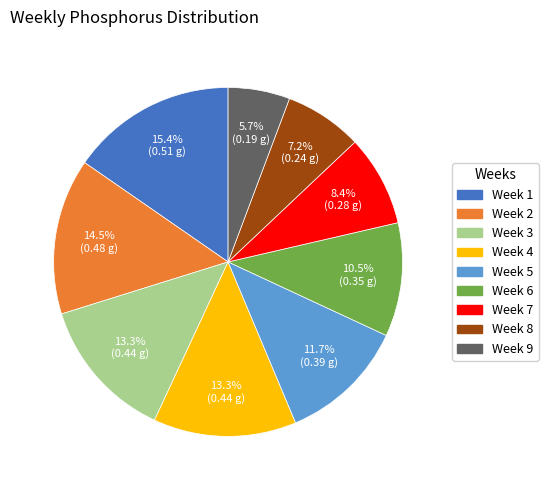

To the nearest percent, what is the combined percentage of Week 6 and Week 5?

22%